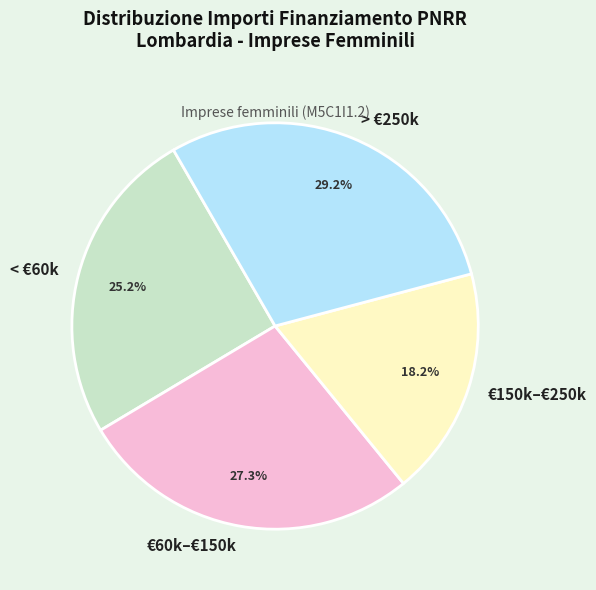

Approximately how many times larger is the value at €150k–€250k compared to < €60k?

0.7